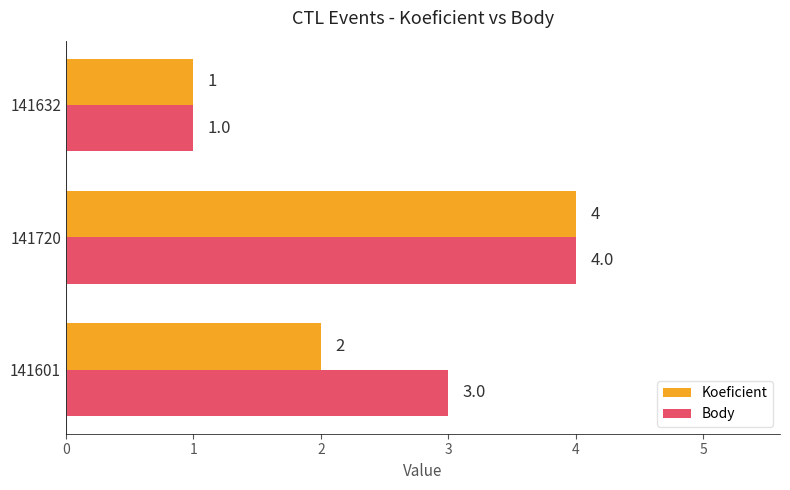

What are all the series names shown in the legend?

Koeficient, Body